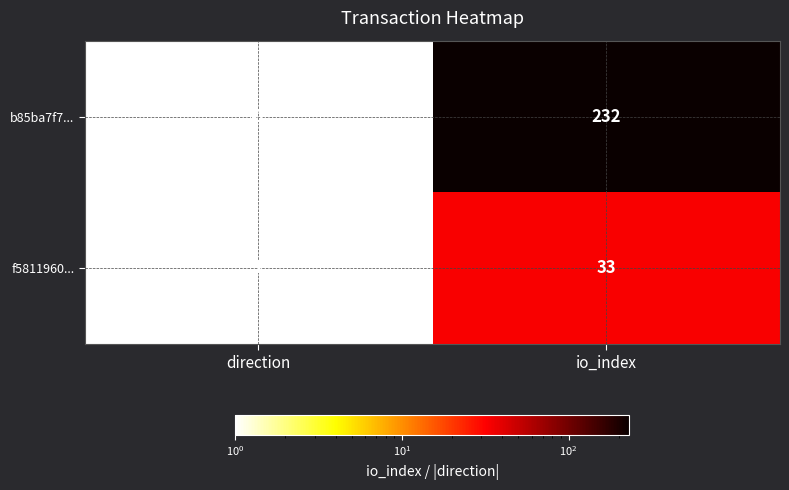

Rank the series at direction from highest to lowest value.

f5811960..., b85ba7f7...